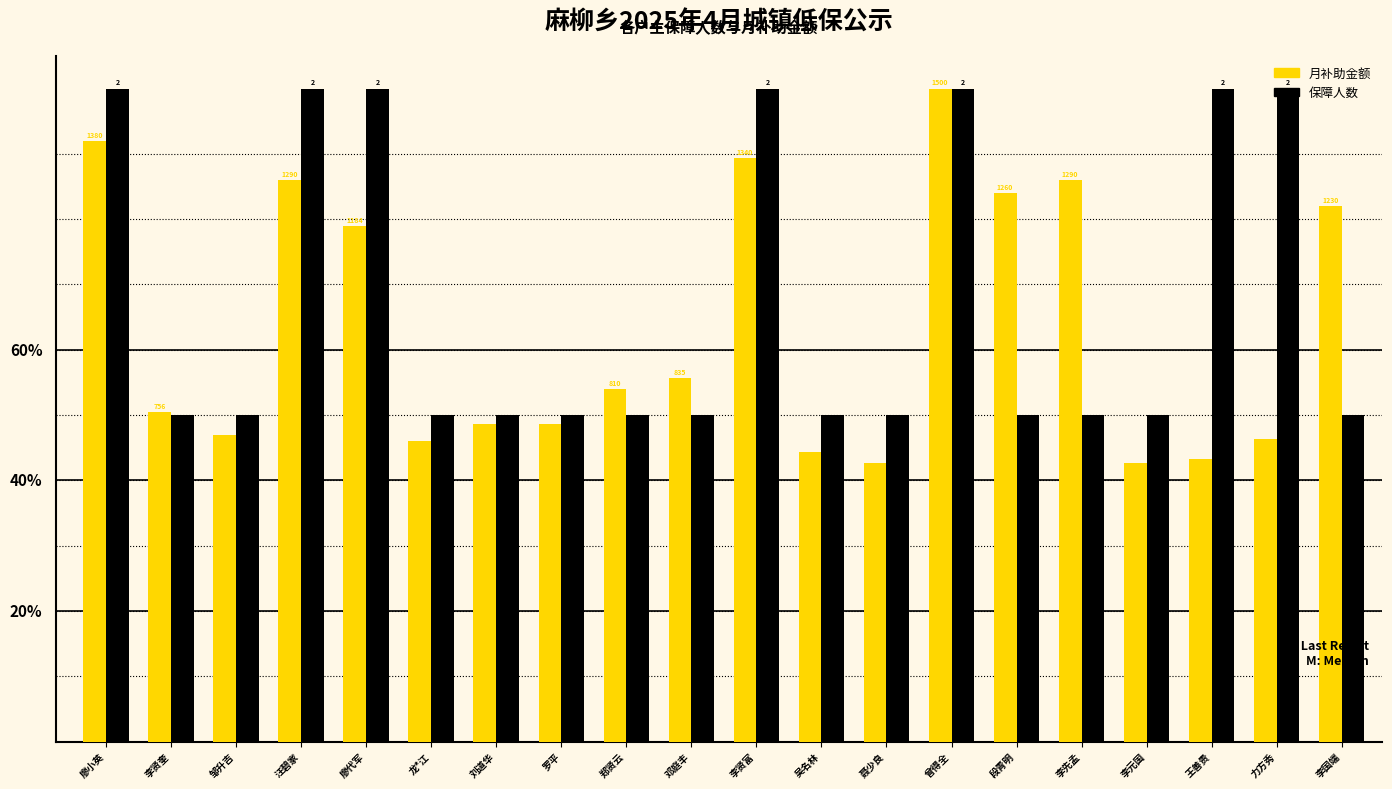

Which category has the highest value in the 月补助金额 series?

曾得全